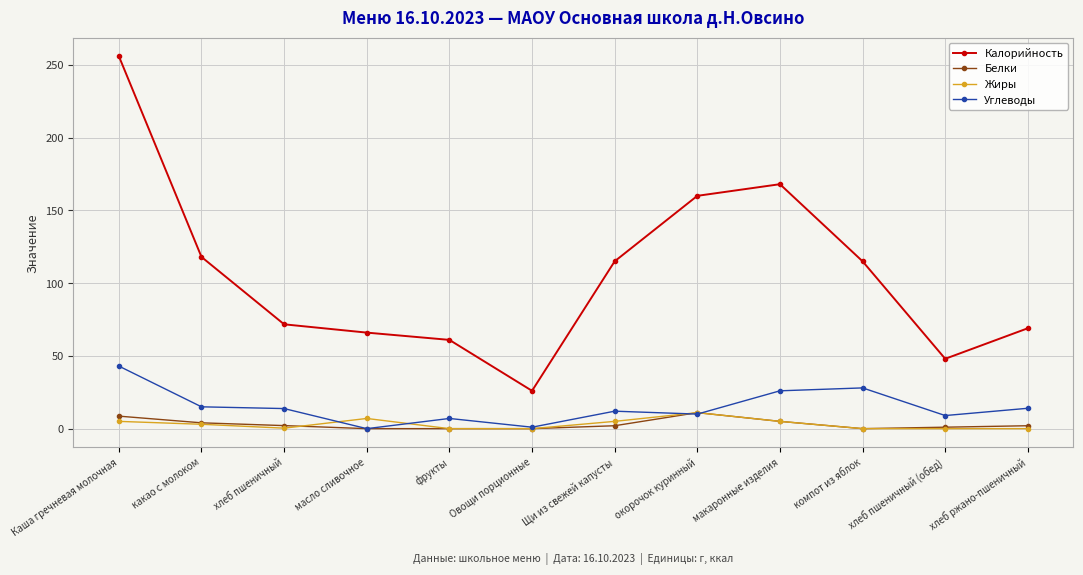

True or false: Белки and Калорийность cross at least once.

False